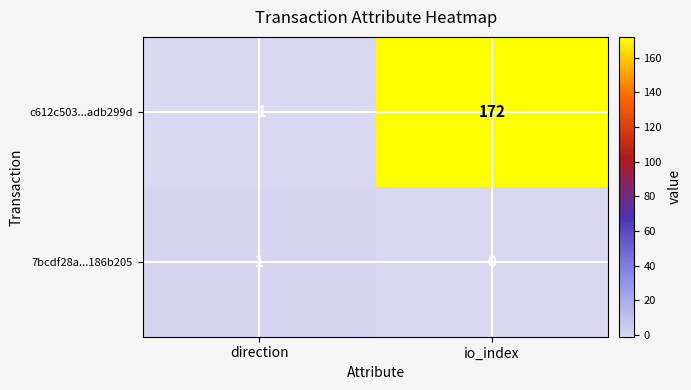

Which series changed the most between direction and io_index?

c612c503...adb299d